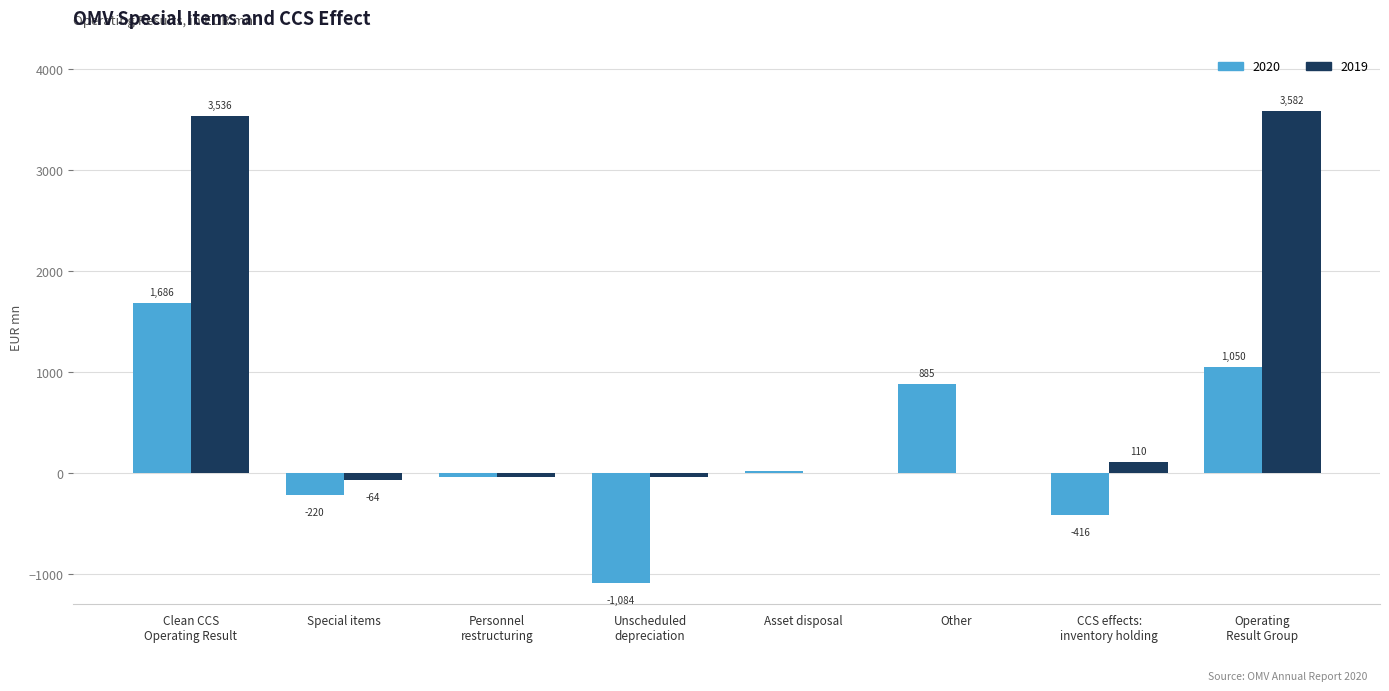

What is the maximum value shown in the chart?

3582